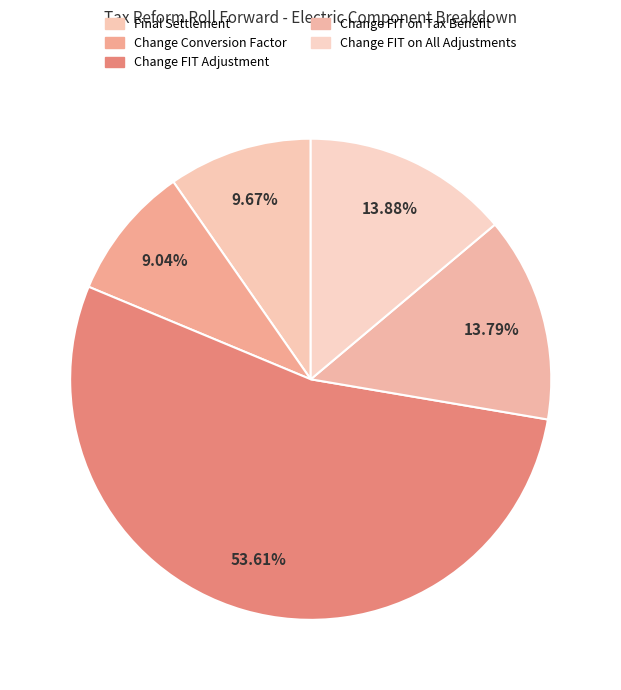

Does Change FIT Adjustment account for over 50% of the chart?

Yes